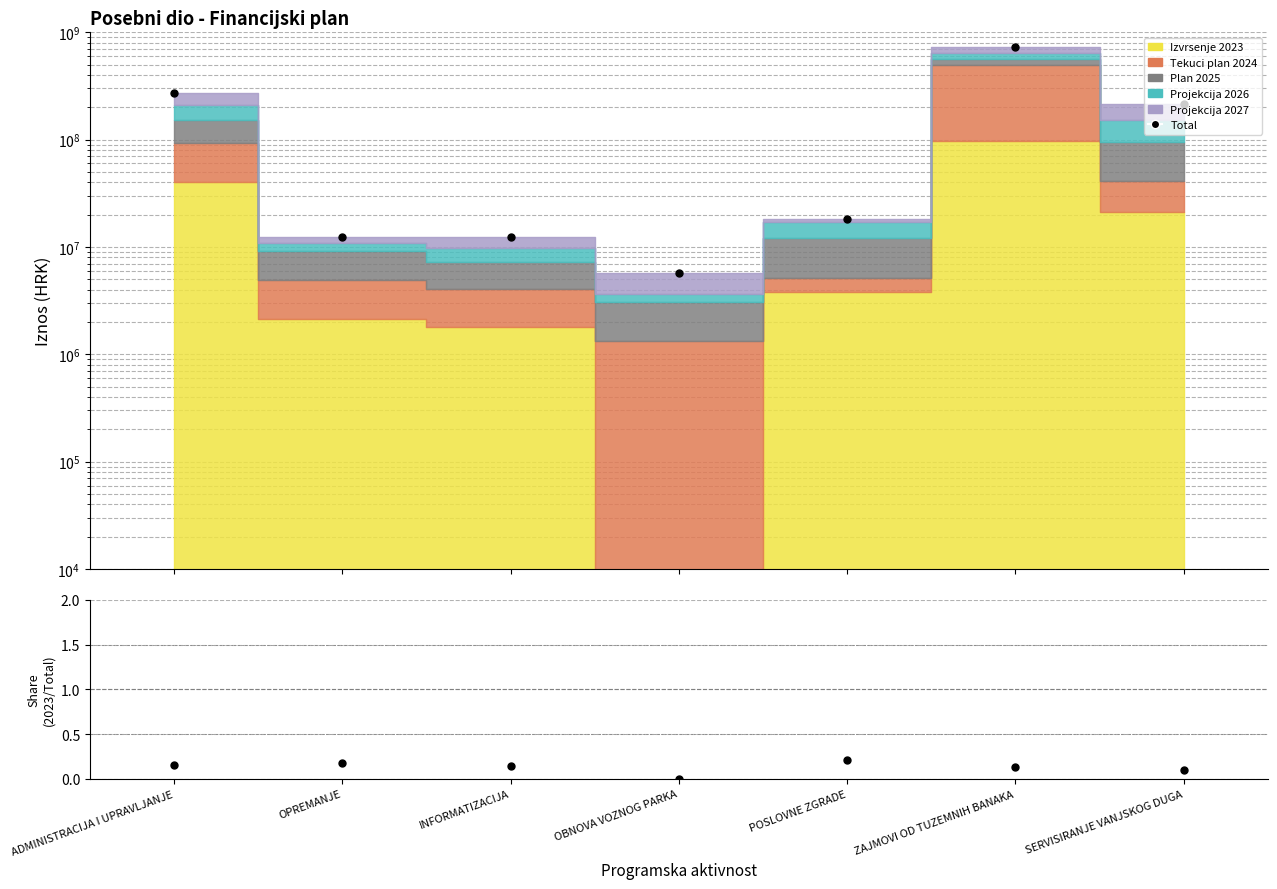

At which label is Total closest to 364178968?

ADMINISTRACIJA I UPRAVLJANJE